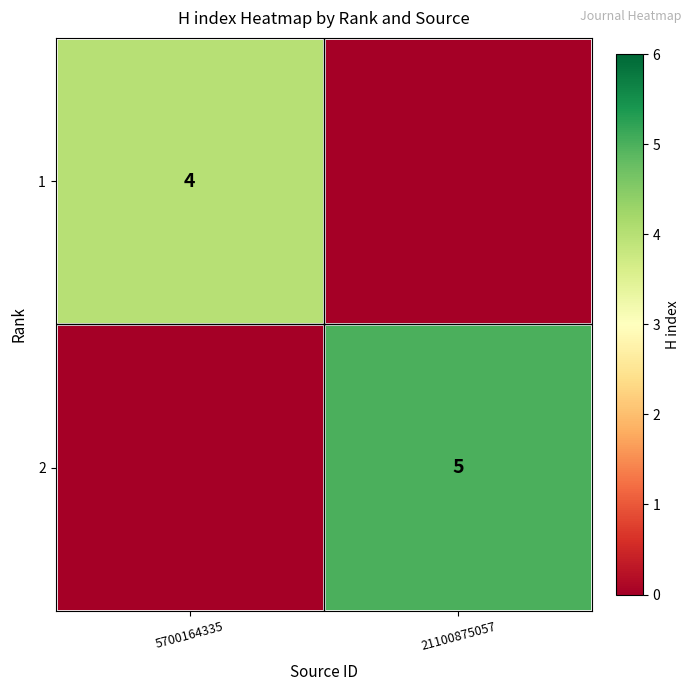

Is it true that 1 equals 3 at 5700164335?

False